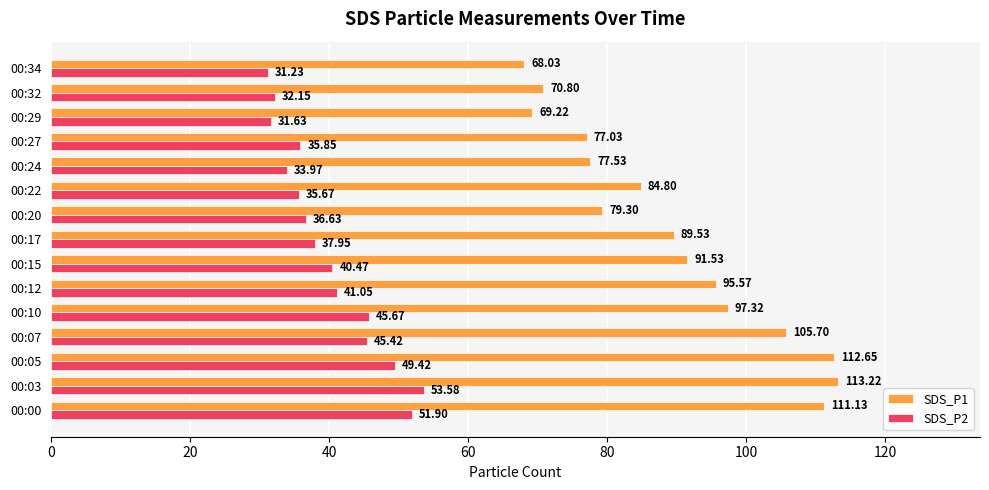

At which label is SDS_P1 closest to 90?

00:17